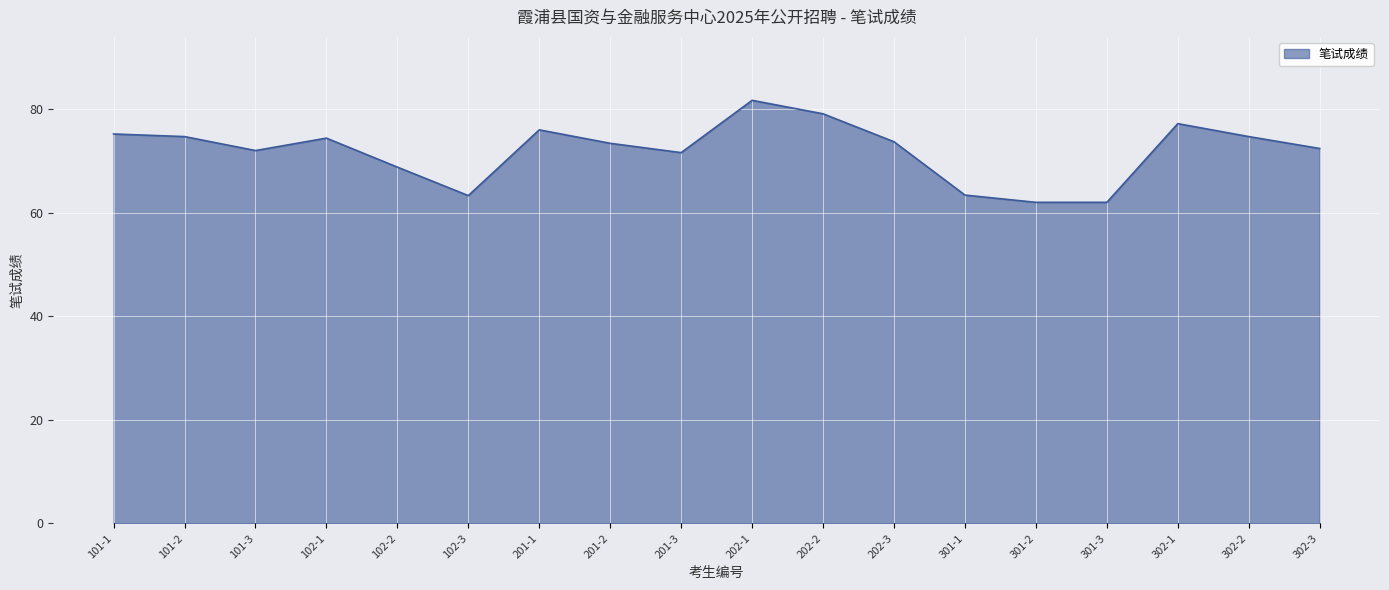

What is the greatest value displayed?

81.7